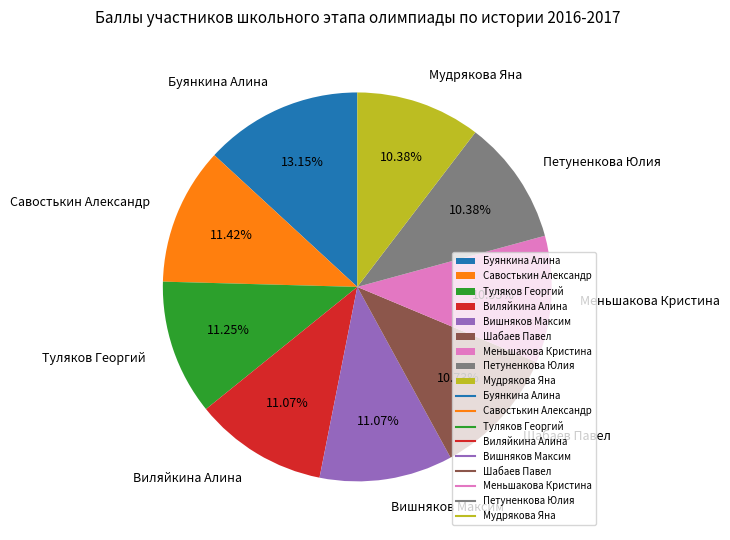

To the nearest percent, what is the combined percentage of Шабаев Павел and Мудрякова Яна?

21%